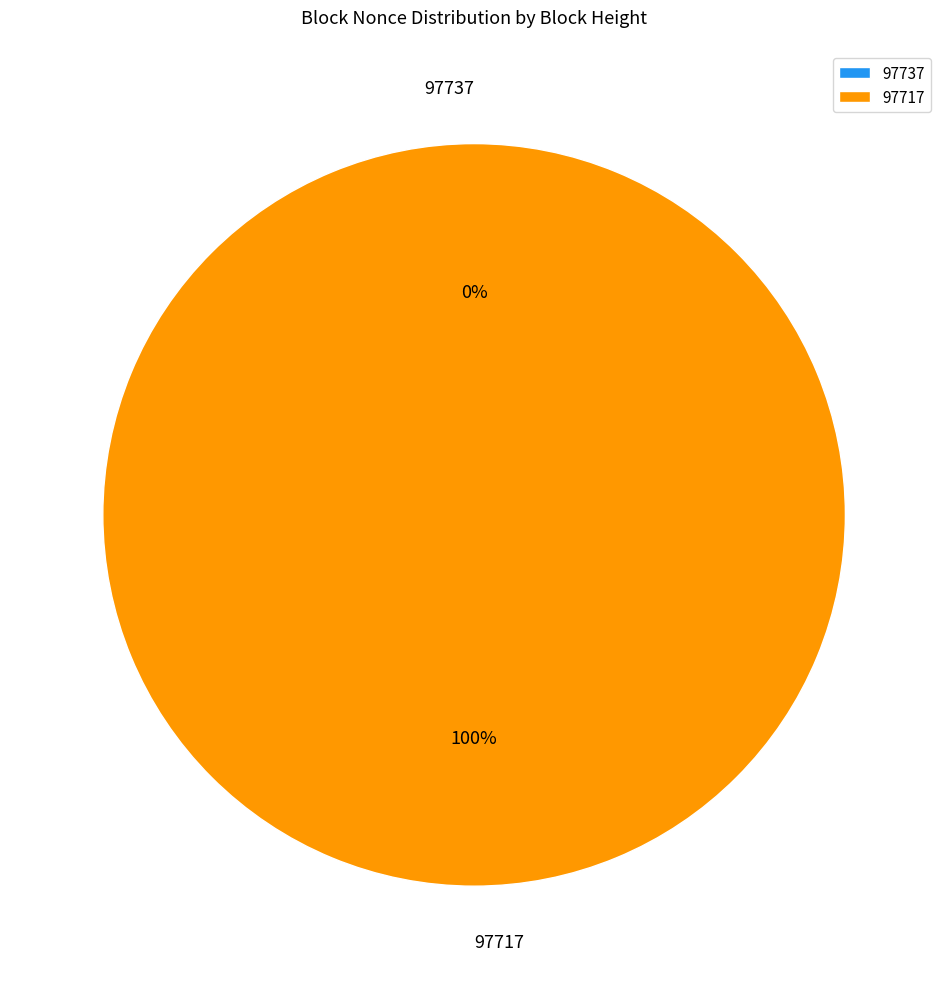

Rank the categories by value from highest to lowest.

97717, 97737